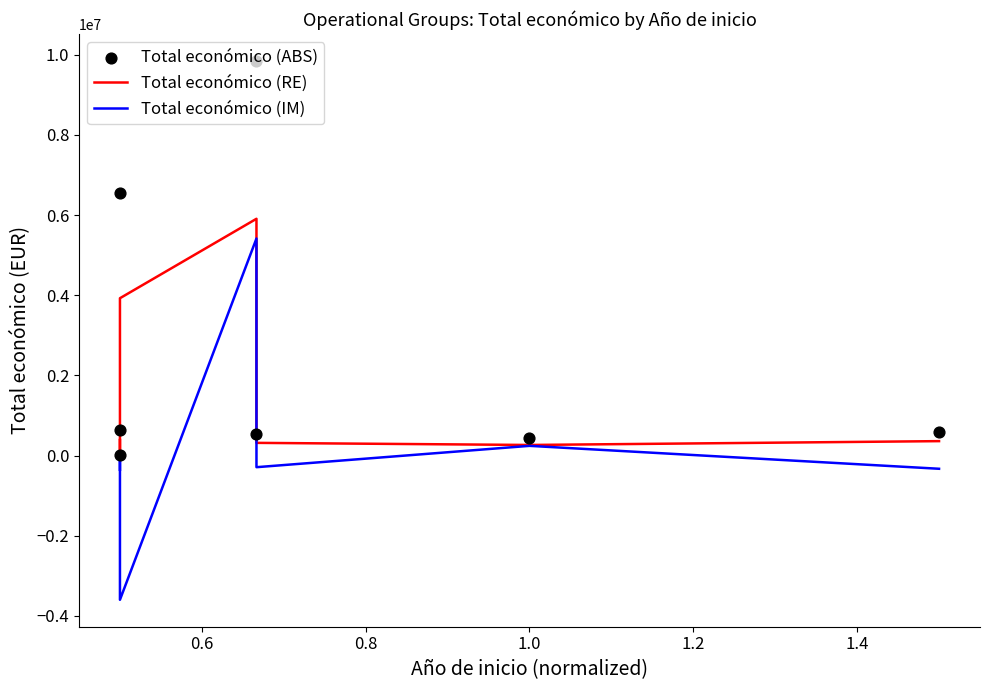

At how many categories does at least one series exceed 5191128?

2